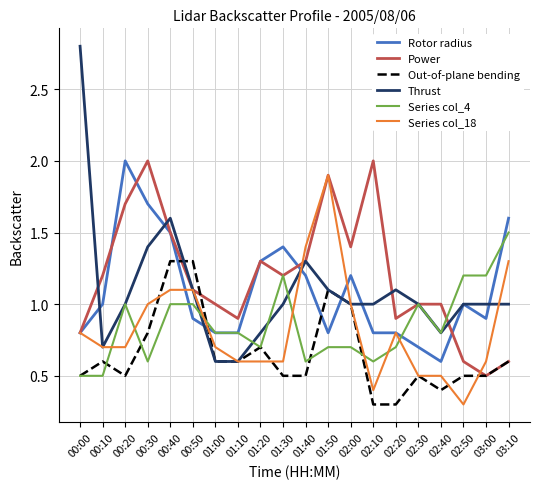

Is the value of Power at 00:50 greater than the value of Series col_4 at 01:40?

Yes